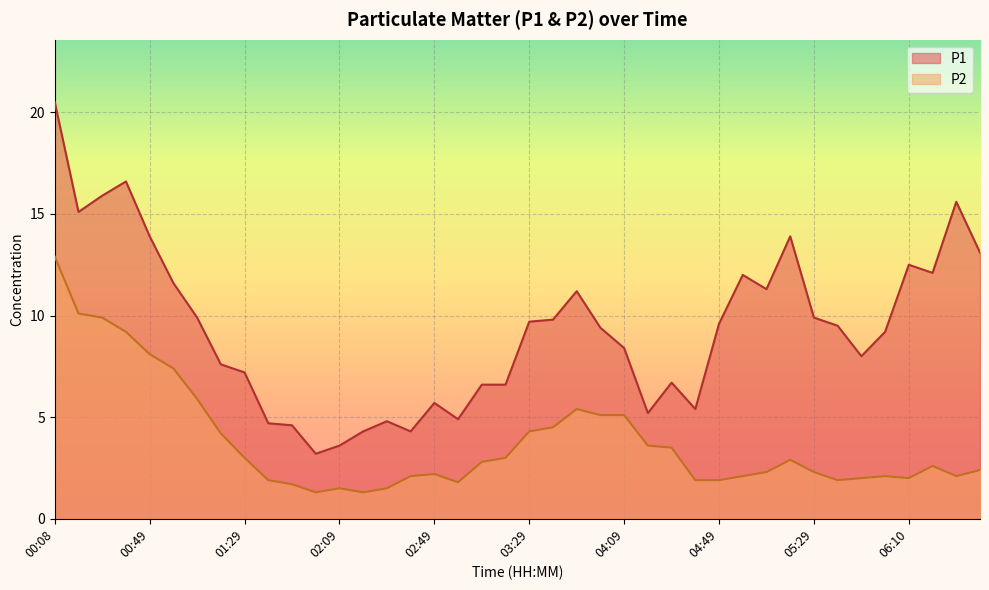

The value of P2 at 02:49 is 2.2. True or false?

True